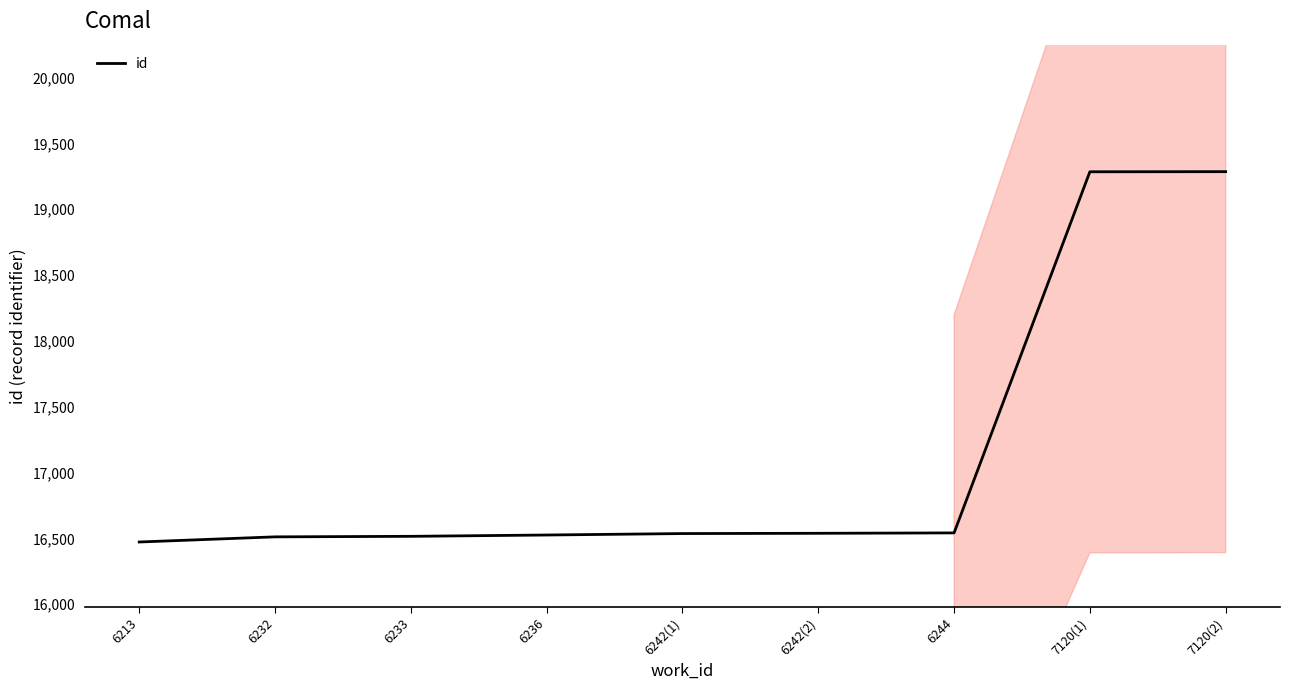

Reading left to right, list all the values displayed in this chart.

6213=16473	6232=16512	6233=16516	6236=16526	6242(1)=16537	6242(2)=16539	6244=16542	7120(1)=19284	7120(2)=19285